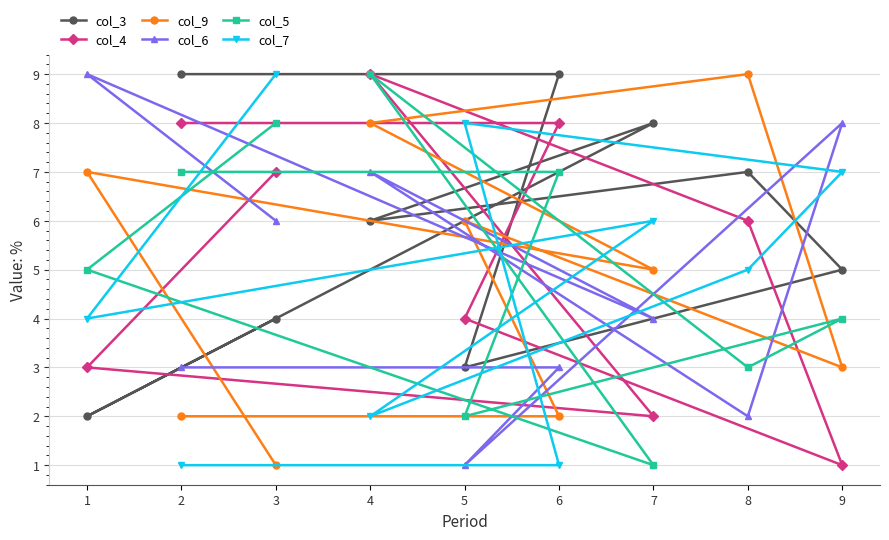

How many distinct data groups are displayed?

6